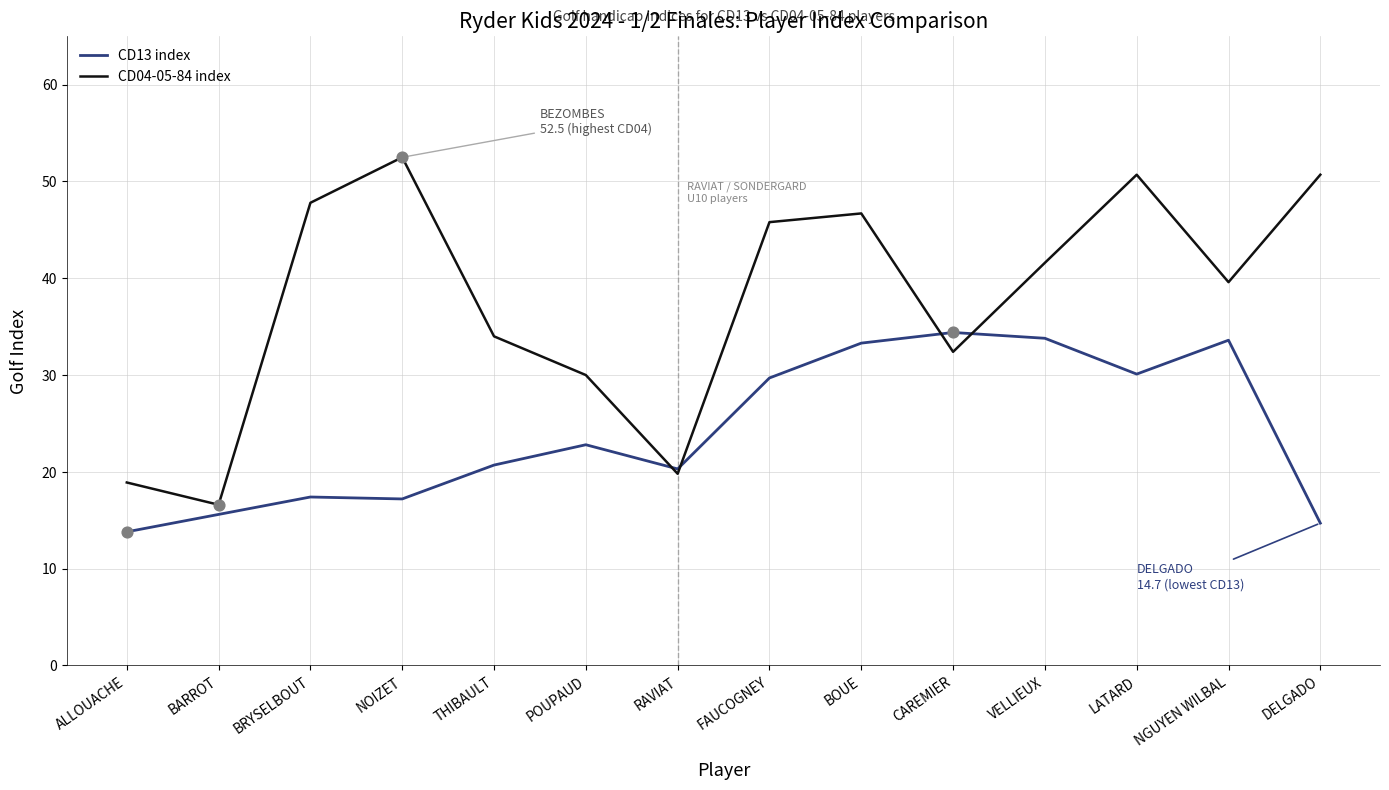

Between NOIZET and FAUCOGNEY, which series saw the biggest shift?

CD13 index